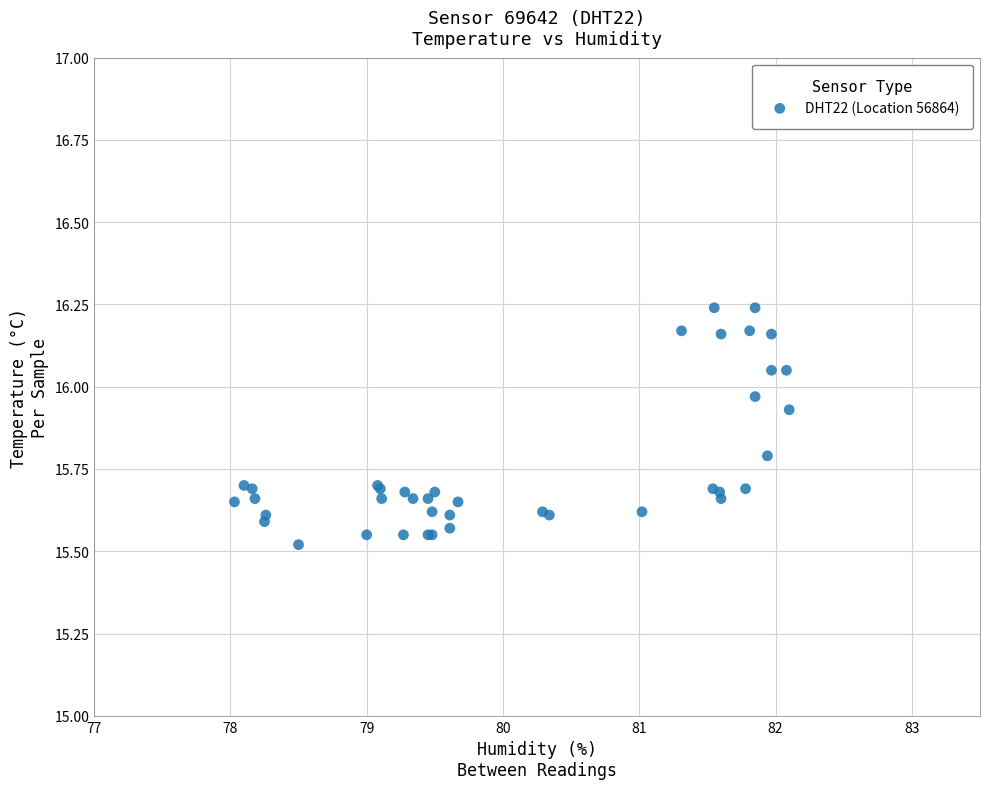

What Y value in the scatter plot is closest to 15?

15.5